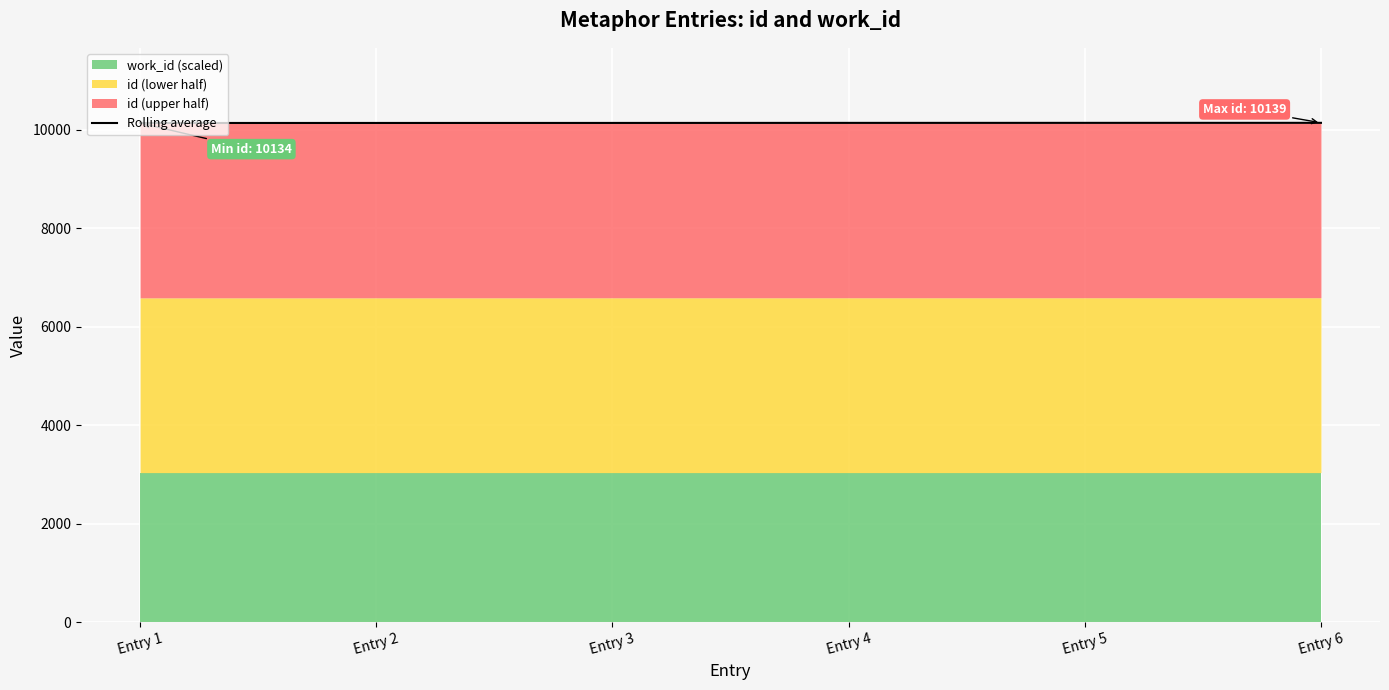

True or false: the data shows 14354.9 at Entry 6.

False